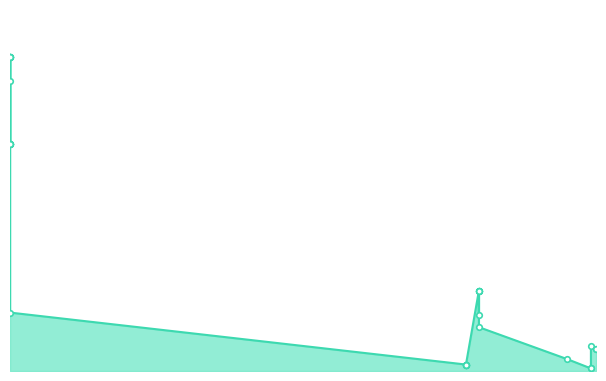

What is the sum of the values at 2023-12-15 and 2023-11-26?

7.2